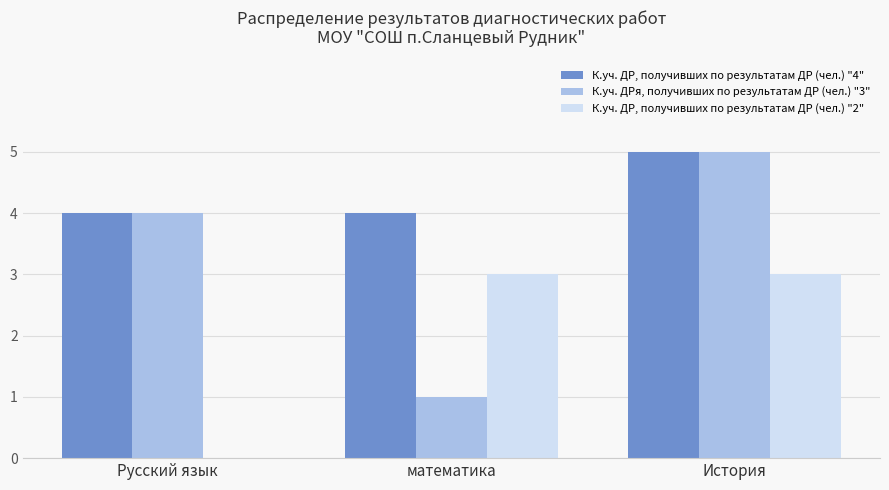

What is the total value across all series at История?

13